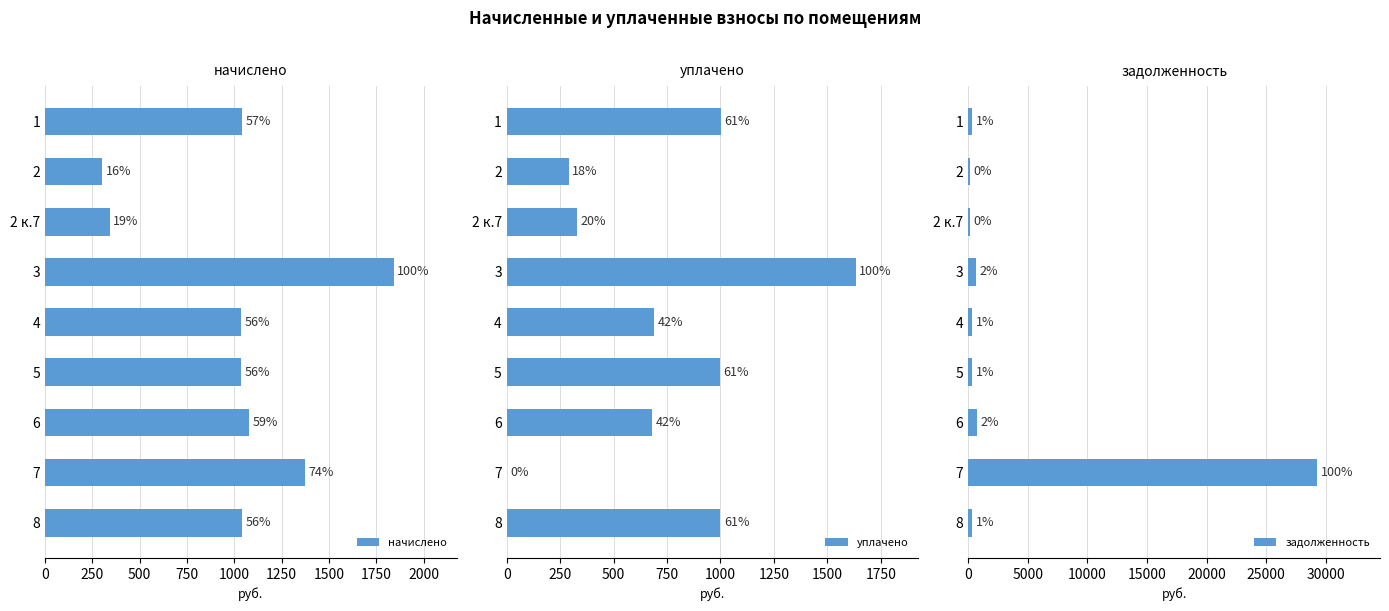

Reading left to right, list all the values displayed in this chart.

начислено: 1042.3	301.4	340.9	1842.5	1036.9	1035.2	1078.2	1370.6	1038.7
уплачено: 1003.1	290.0	327.9	1631.6	691.3	995.9	679.3	0.0	999.4
задолженность: 347.5	100.5	113.6	614.1	345.6	345.1	718.8	29278.7	346.2